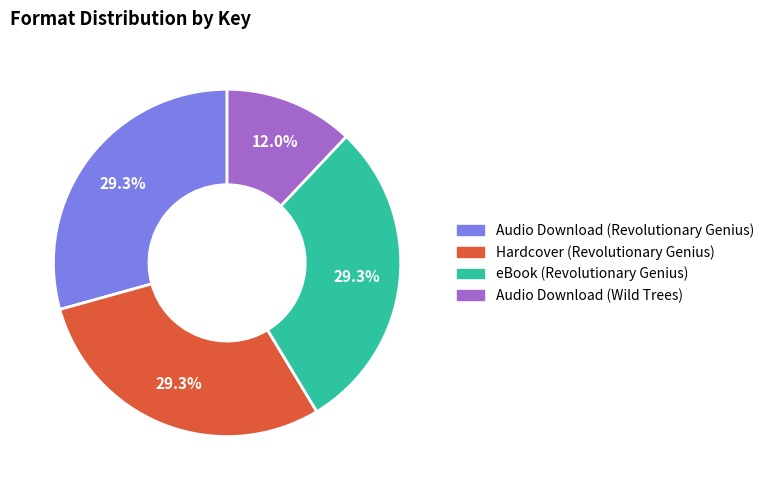

Is it true that Audio Download (Revolutionary Genius) is 17% of the pie?

False